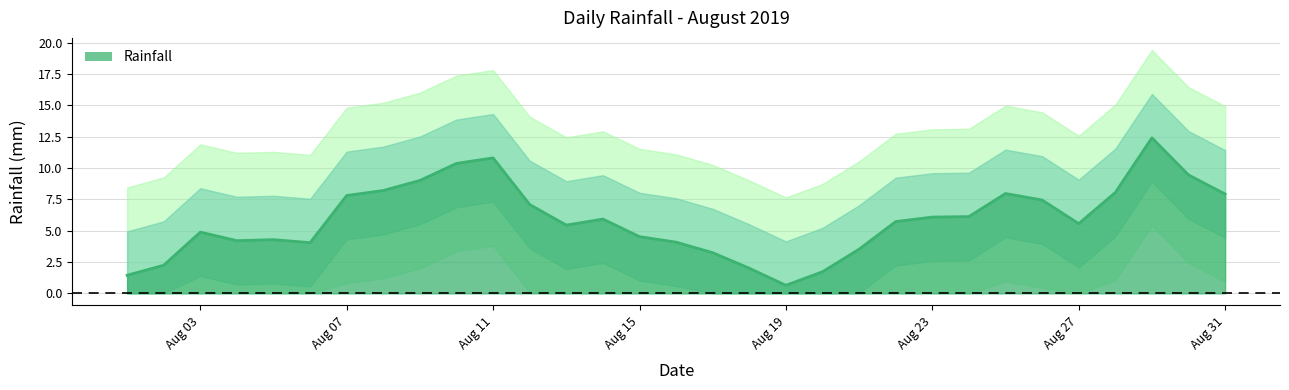

The chart shows a value of 2.6 at 2019-08-29. True or false?

False